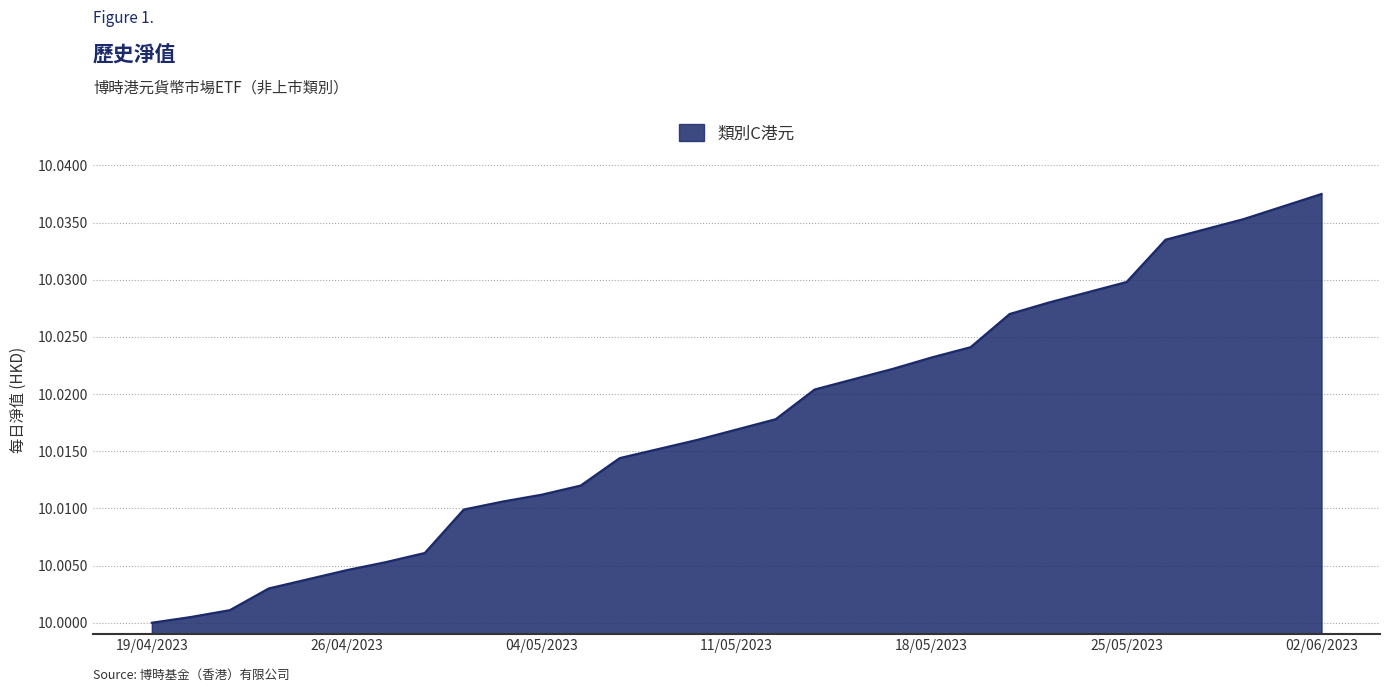

Reading left to right, transcribe all the data shown in this chart.

10.0	10.0	10.0	10.0	10.0	10.0	10.0	10.0	10.0	10.0	10.0	10.0	10.0	10.0	10.0	10.0	10.0	10.0	10.0	10.0	10.0	10.0	10.0	10.0	10.0	10.0	10.0	10.0	10.0	10.0	10.0